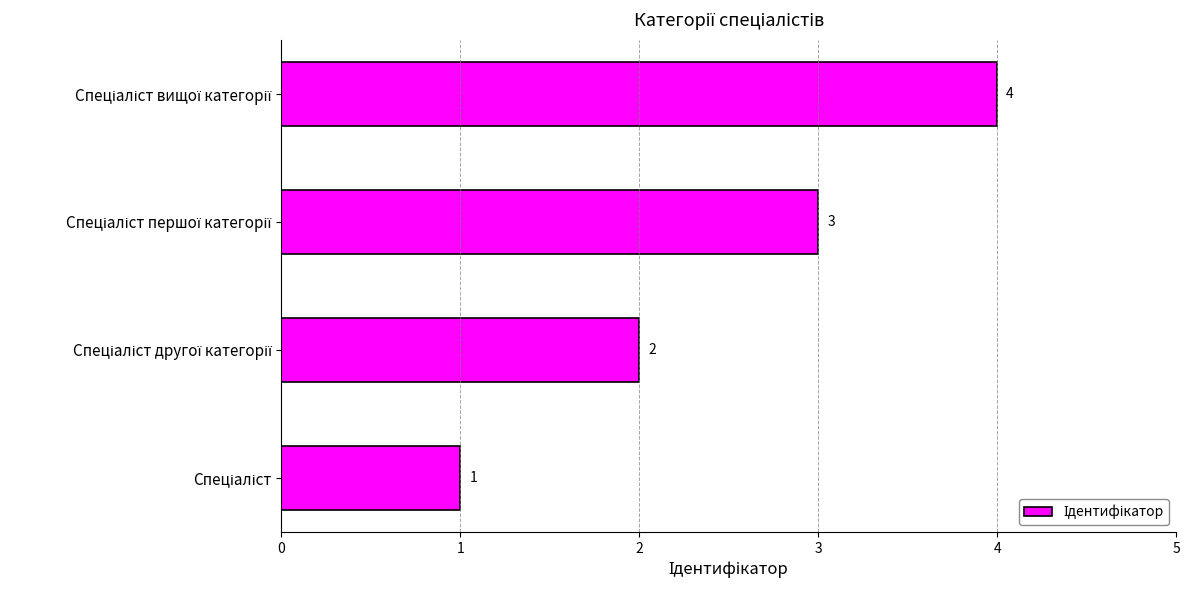

What is the greatest value displayed?

4